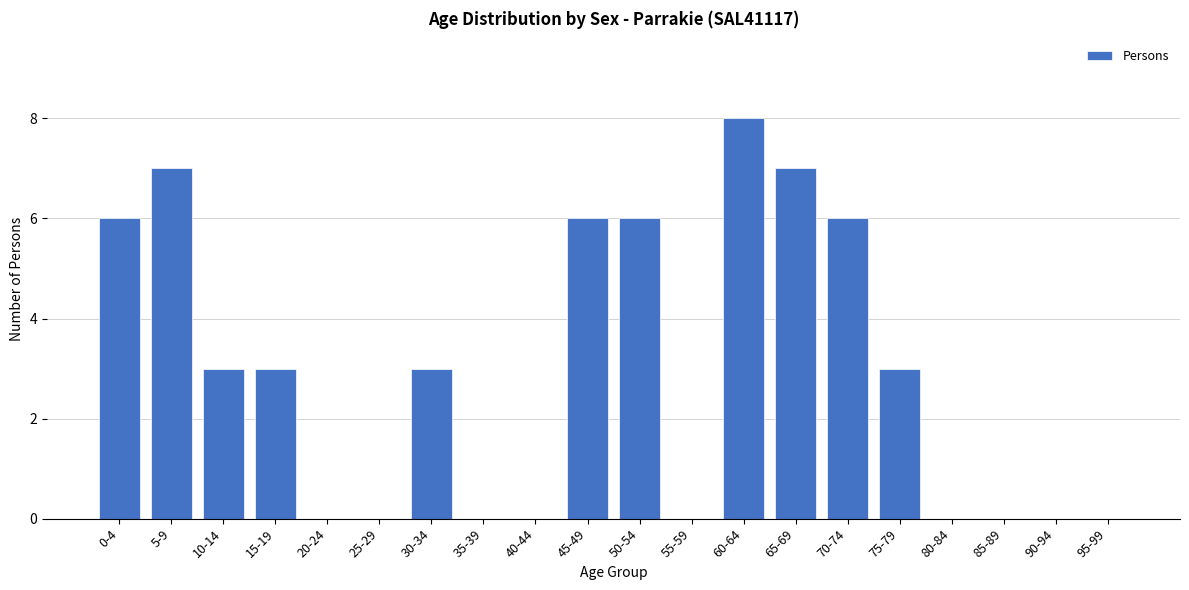

Reading left to right, transcribe all the data shown in this chart.

0-4=6	5-9=7	10-14=3	15-19=3	20-24=0	25-29=0	30-34=3	35-39=0	40-44=0	45-49=6	50-54=6	55-59=0	60-64=8	65-69=7	70-74=6	75-79=3	80-84=0	85-89=0	90-94=0	95-99=0